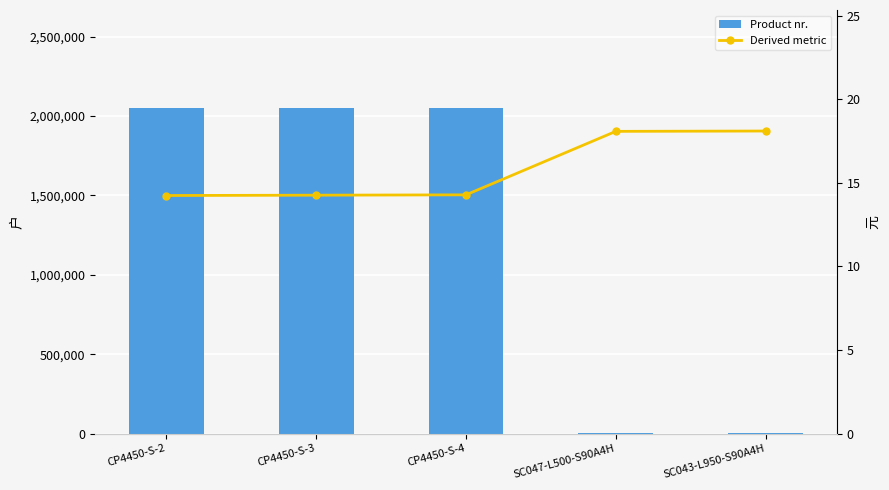

The value of Product nr. at CP4450-S-3 is 2051467.1. True or false?

True